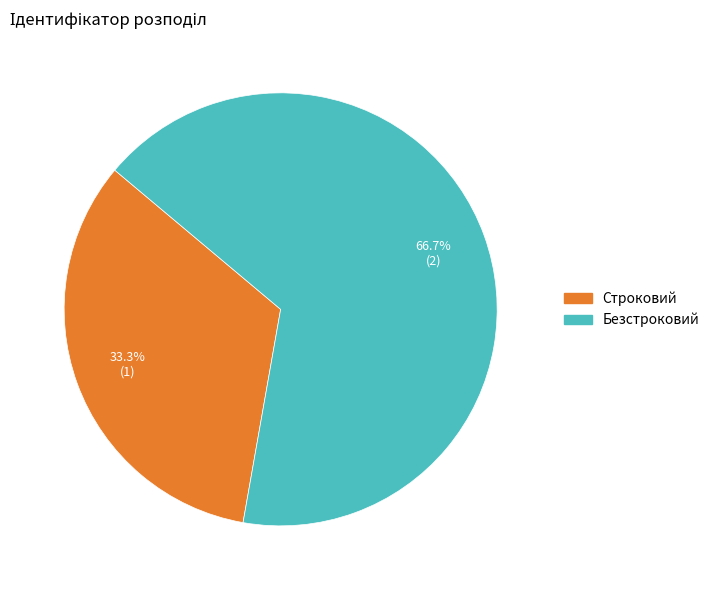

Which category accounts for the majority?

Безстроковий